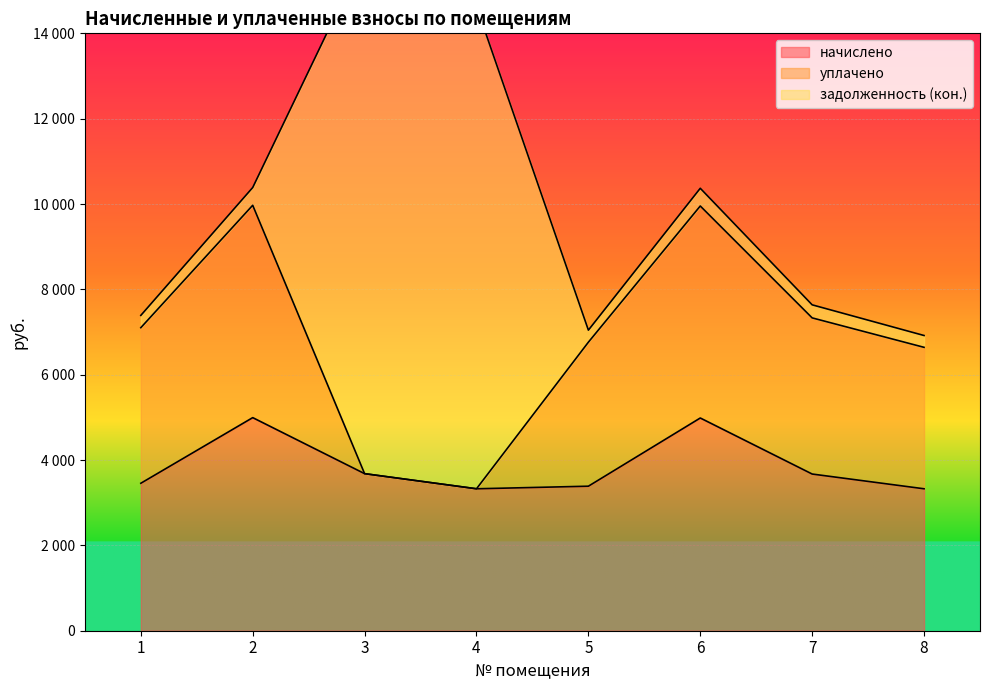

Is it true that начислено equals 4421.5 at 8?

False